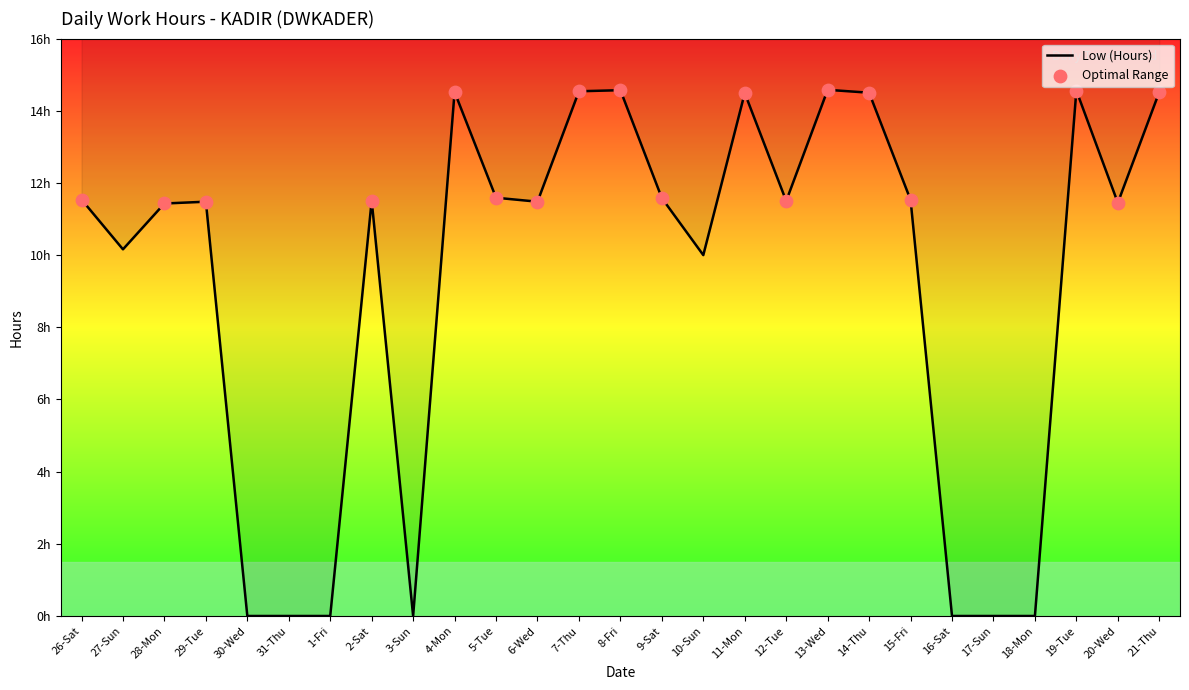

What is the change in value from 3-Sun to 6-Wed?

+11.5